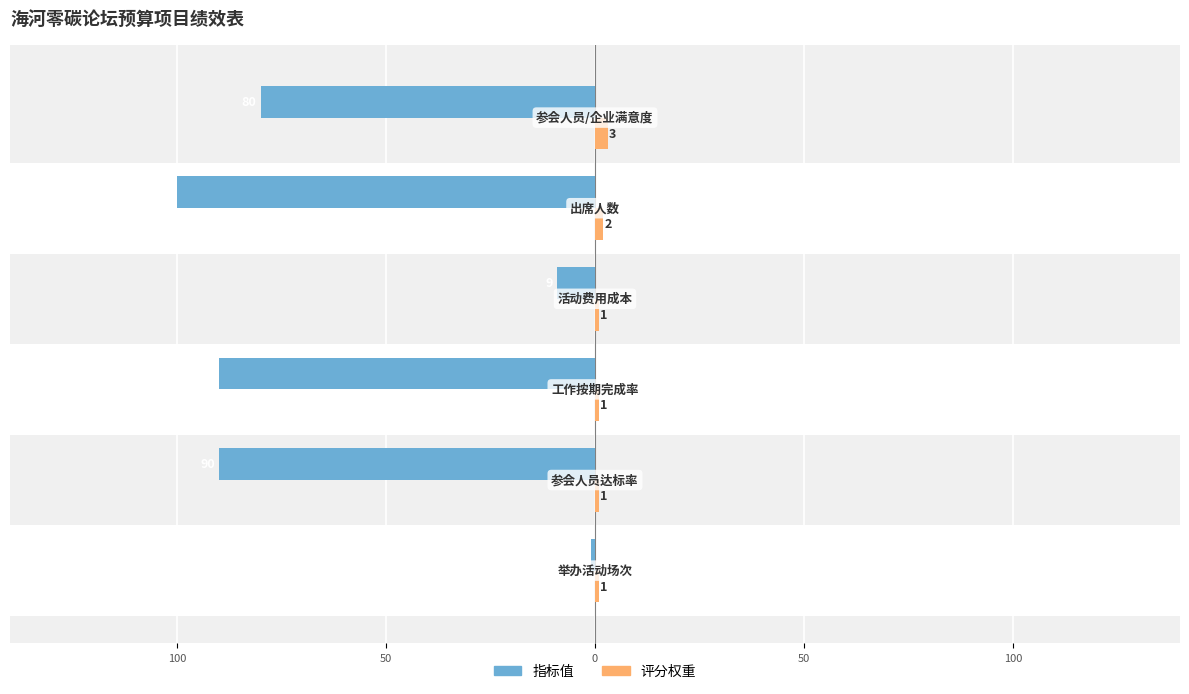

What are all the series names shown in the legend?

指标值, 评分权重